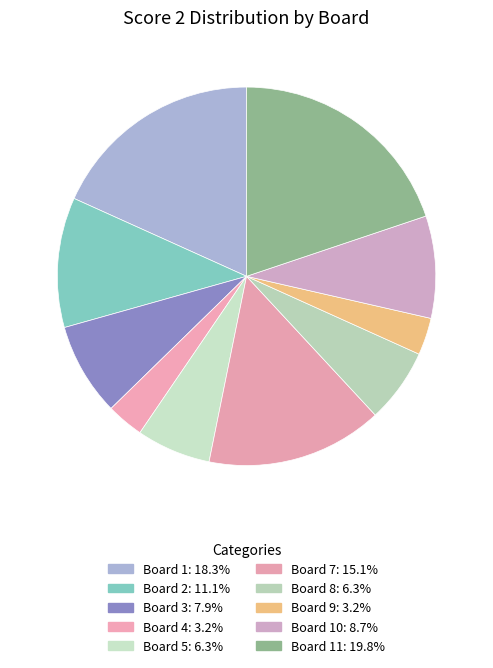

Count the number of slices in the pie.

10